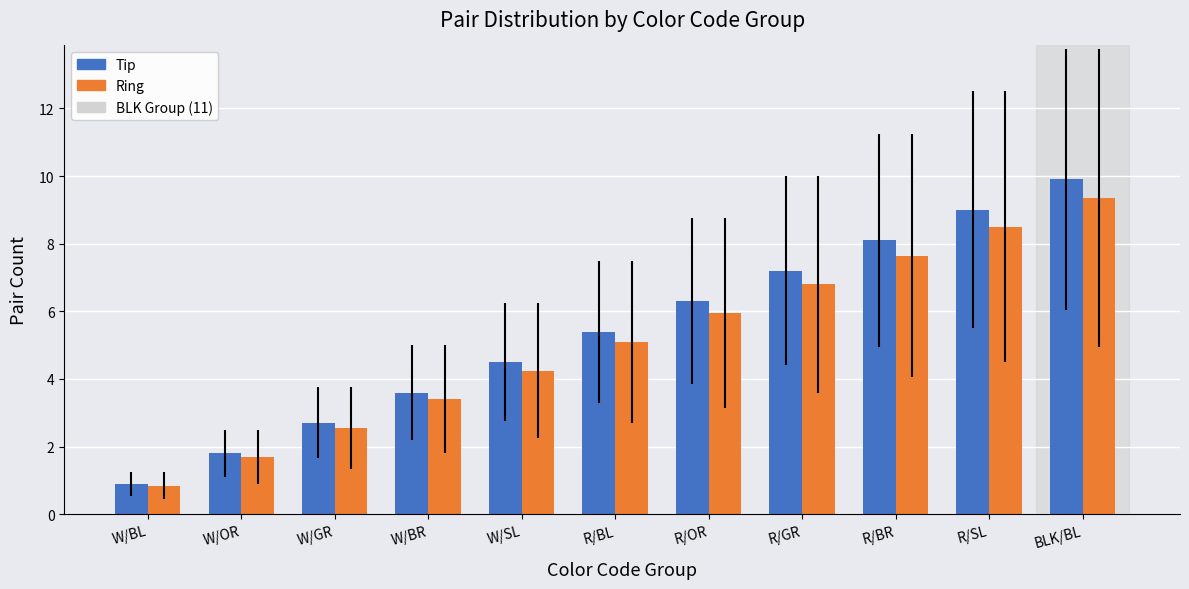

The Ring series shows 1.7 at W/OR. True or false?

True